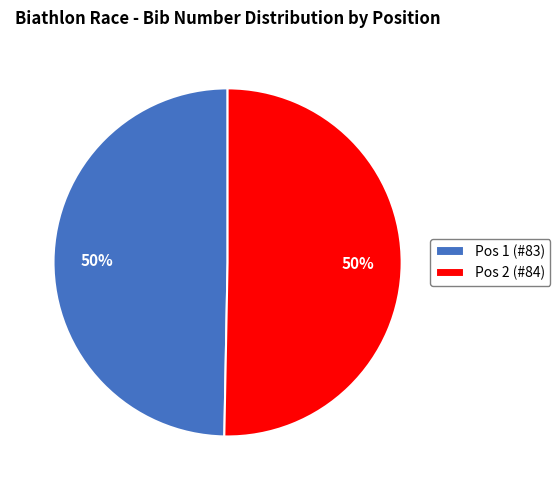

How many segments does this pie chart have?

2